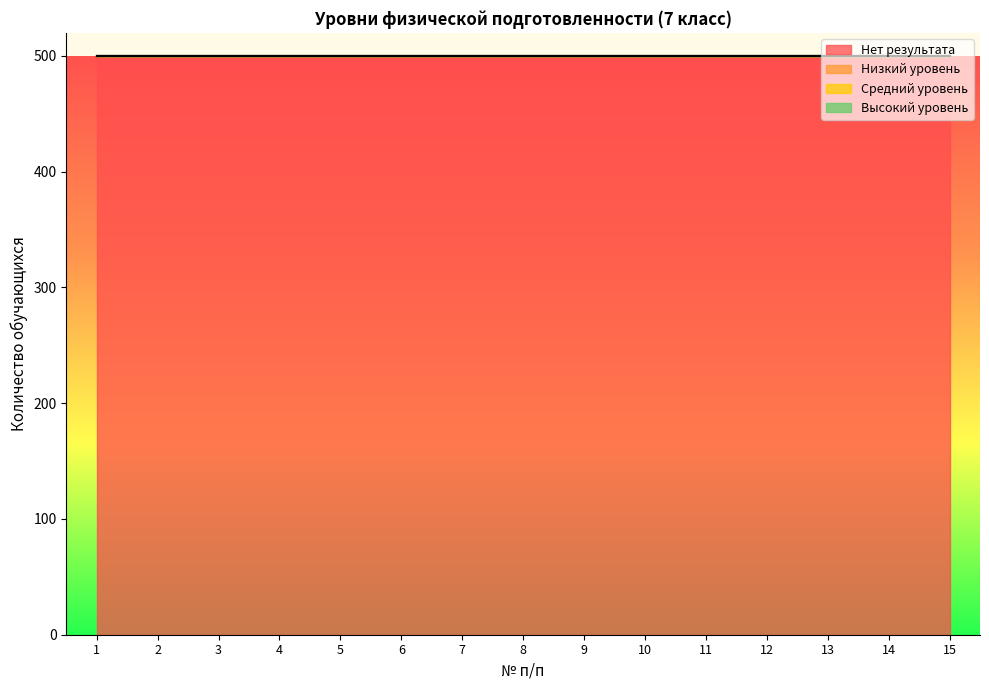

True or false: Низкий уровень has a value of 0 at 5.

True